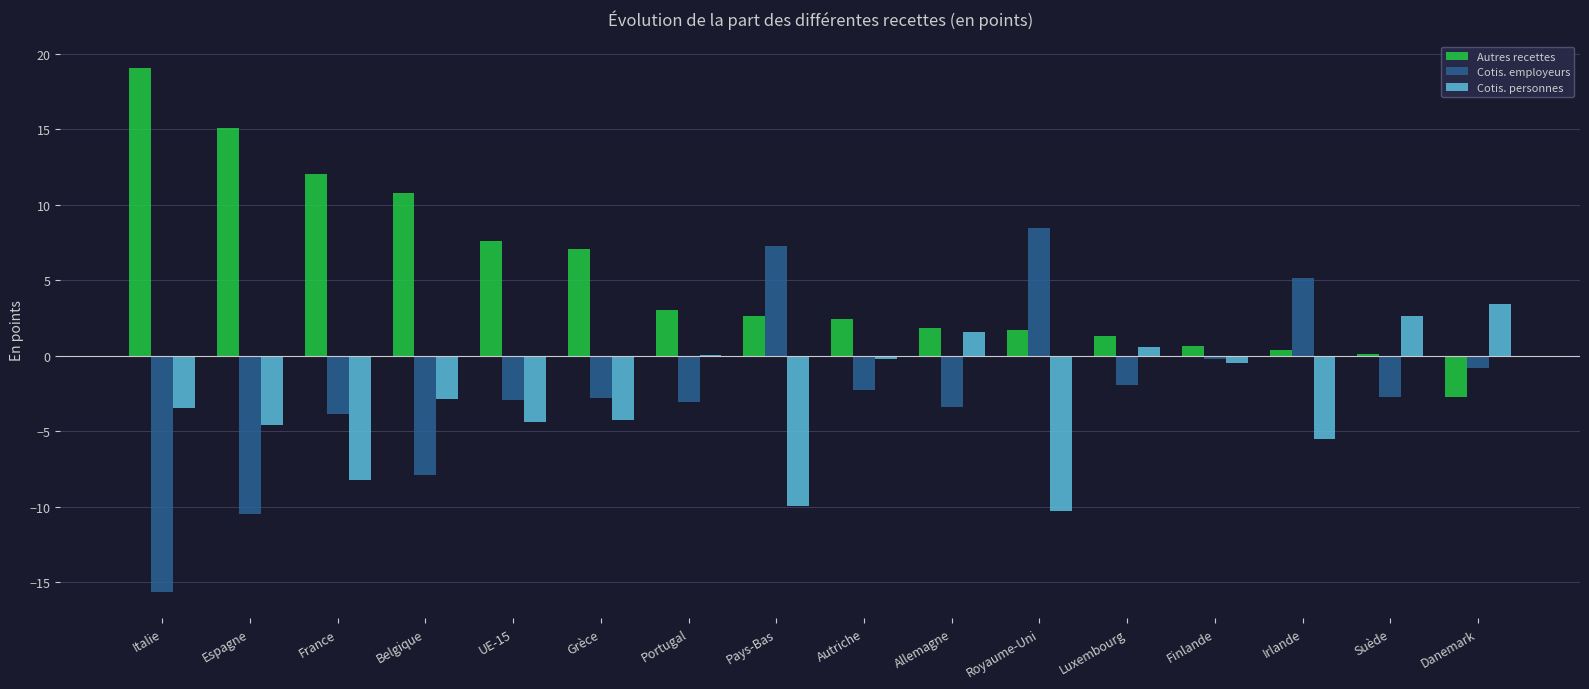

Which label corresponds to the largest value in the chart?

Italie